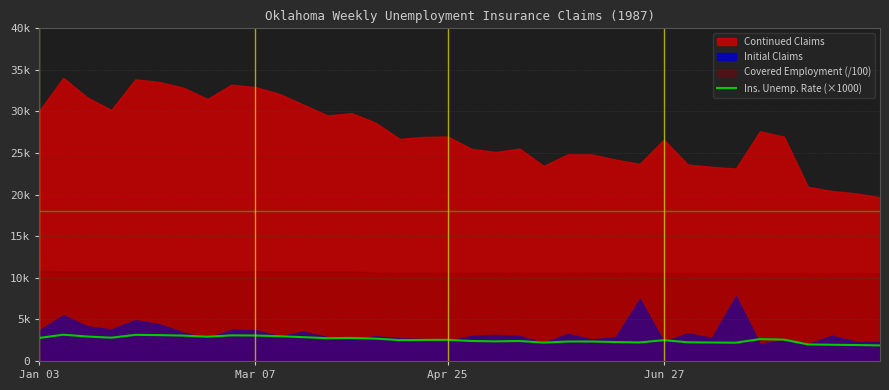

The chart shows a value of 3310 at Jun 27. True or false?

False